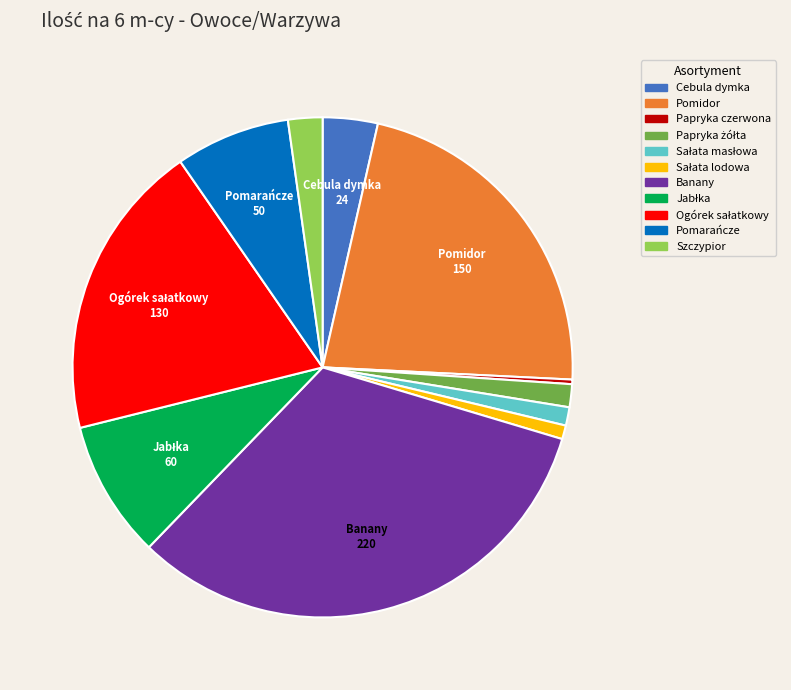

Which category has the biggest portion of the pie?

Banany